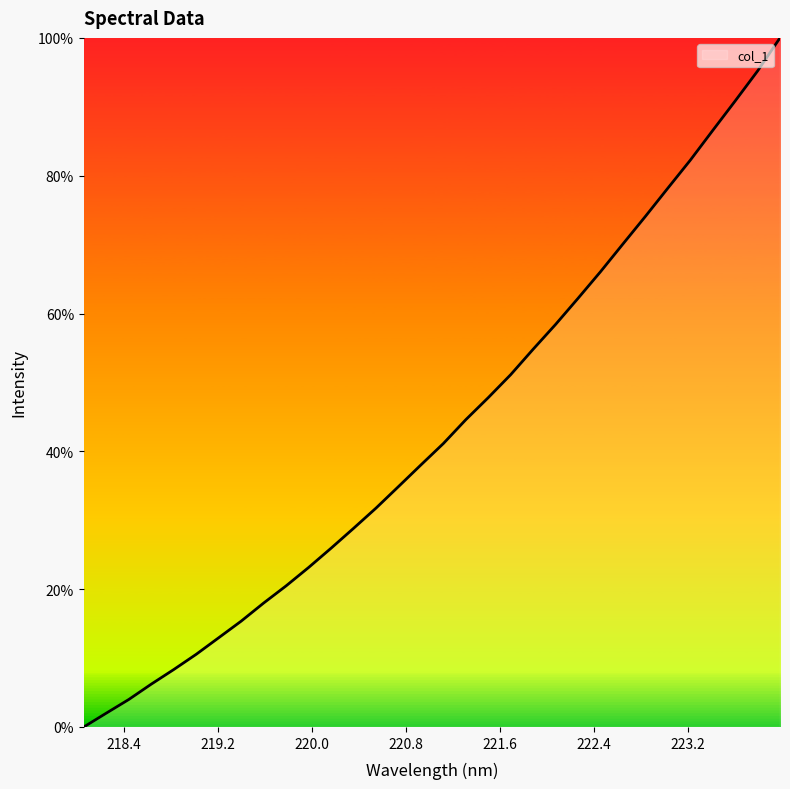

How many lines are shown in the chart?

1